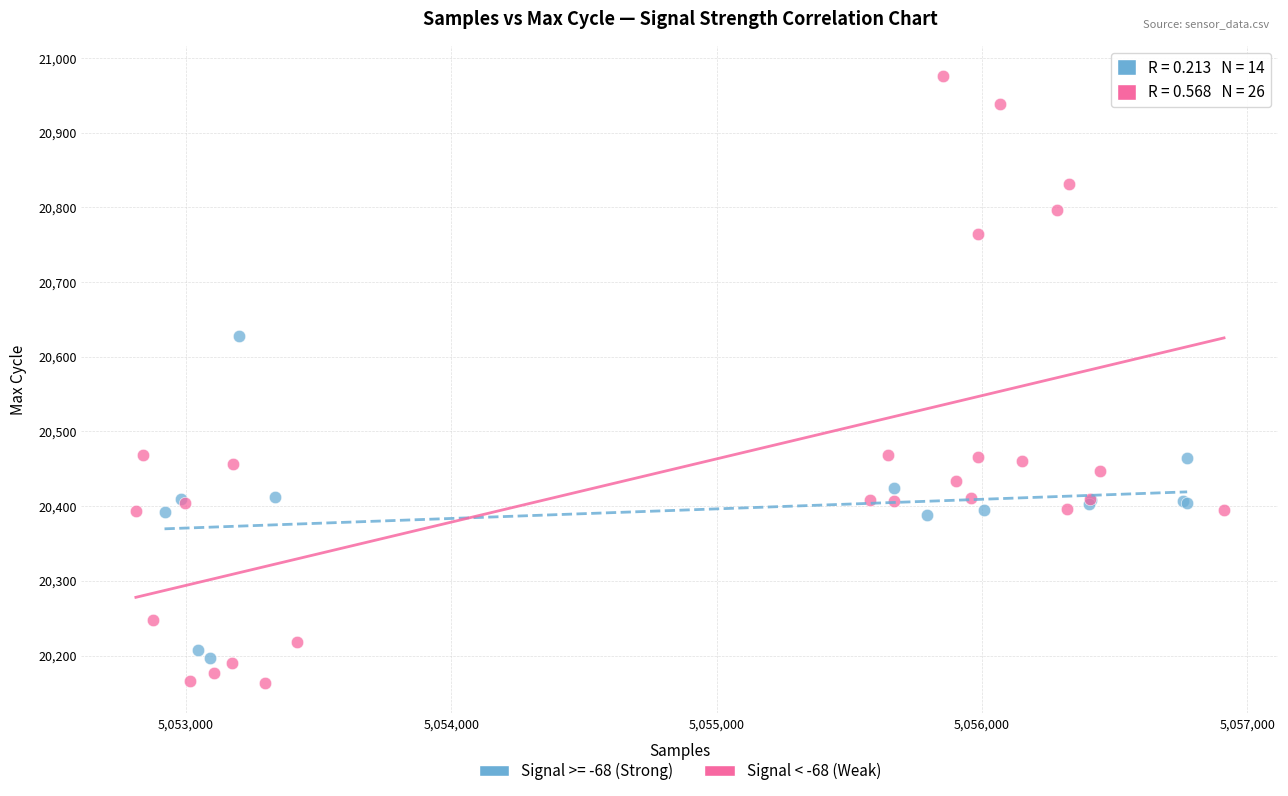

Which series contains the highest Y value?

Signal < -68 (Weak)